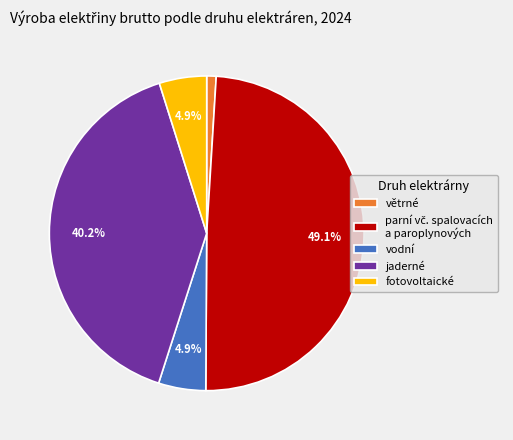

Does any single category account for the majority?

No